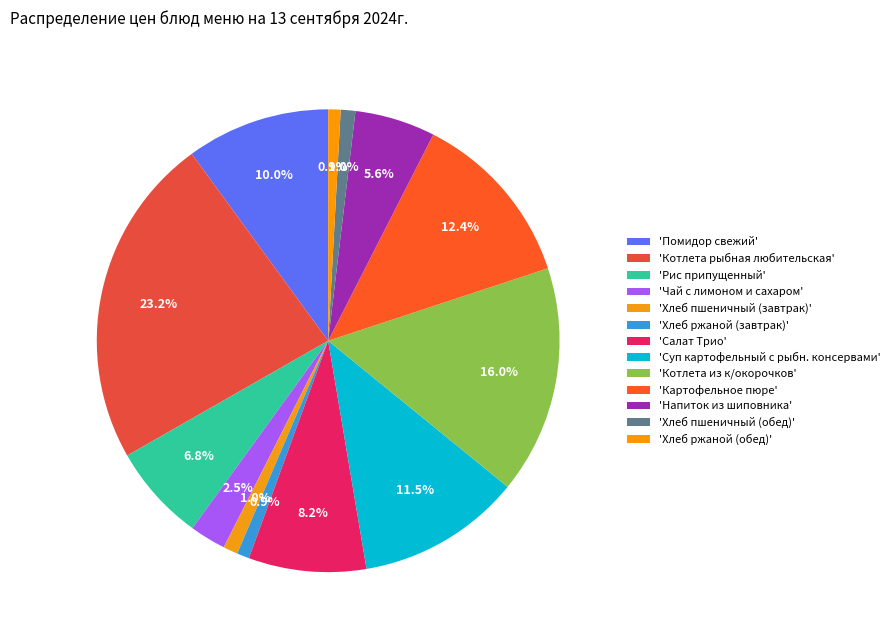

Which category has the smallest portion of the pie?

Хлеб ржаной (завтрак)